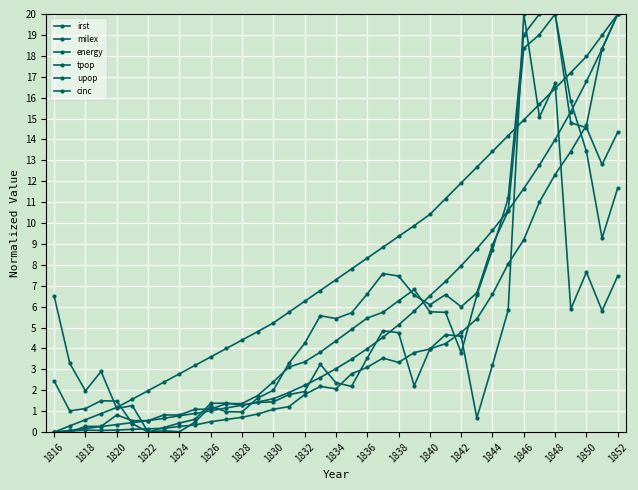

Reading left to right, what are all the values shown in this chart?

irst: 0.0	0.0	0.3	0.3	0.8	0.5	0.5	0.8	0.8	1.1	1.1	1.4	1.4	1.7	2.4	3.1	3.4	3.8	4.4	4.9	5.5	5.7	6.3	6.8	5.8	5.7	3.8	6.5	8.7	11.2	19.0	20.0	20.0	15.8	13.4	9.3	11.7
milex: 6.5	3.3	2.0	2.9	1.1	1.3	0.0	0.2	0.4	0.6	1.4	1.4	1.3	1.4	1.4	1.8	1.9	3.2	2.4	2.2	3.5	4.8	4.8	2.2	4.0	4.7	4.6	0.7	3.2	5.8	20.0	15.1	16.7	5.9	7.6	5.8	7.5
energy: 0.0	0.0	0.1	0.1	0.1	0.1	0.2	0.2	0.3	0.3	0.5	0.6	0.7	0.9	1.1	1.2	1.8	2.2	2.1	2.8	3.1	3.5	3.3	3.8	4.0	4.2	4.8	5.4	6.6	8.0	9.2	11.0	12.3	13.4	14.7	18.3	20.0
tpop: 0.0	0.3	0.6	0.9	1.2	1.6	2.0	2.4	2.8	3.2	3.6	4.0	4.4	4.8	5.2	5.7	6.3	6.8	7.3	7.8	8.3	8.8	9.4	9.9	10.4	11.2	11.9	12.7	13.4	14.2	14.9	15.7	16.4	17.2	18.0	19.0	20.0
upop: 0.0	0.1	0.2	0.3	0.4	0.5	0.5	0.7	0.8	0.9	1.0	1.2	1.3	1.4	1.6	1.9	2.2	2.6	3.0	3.5	4.0	4.5	5.1	5.8	6.5	7.2	8.0	8.8	9.6	10.6	11.6	12.8	14.0	15.3	16.8	18.3	20.0
cinc: 2.4	1.0	1.1	1.5	1.5	0.4	0.0	0.1	0.0	0.5	1.2	1.0	1.0	1.6	2.0	3.3	4.2	5.6	5.4	5.7	6.6	7.6	7.5	6.6	6.1	6.6	6.0	6.7	9.0	10.6	18.4	19.0	20.0	14.8	14.6	12.8	14.3